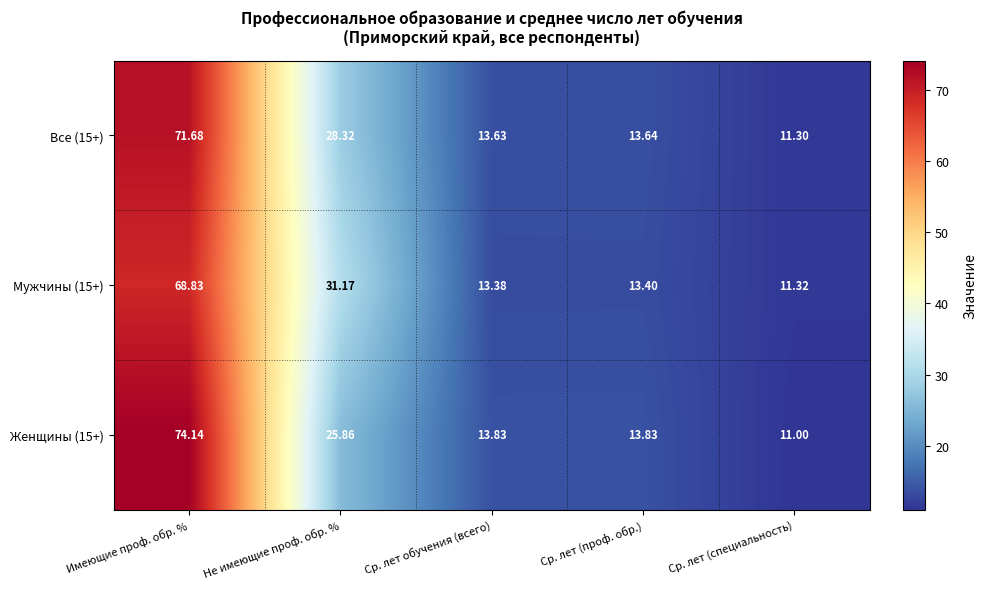

How many values in the Женщины (15+) series exceed 13?

4